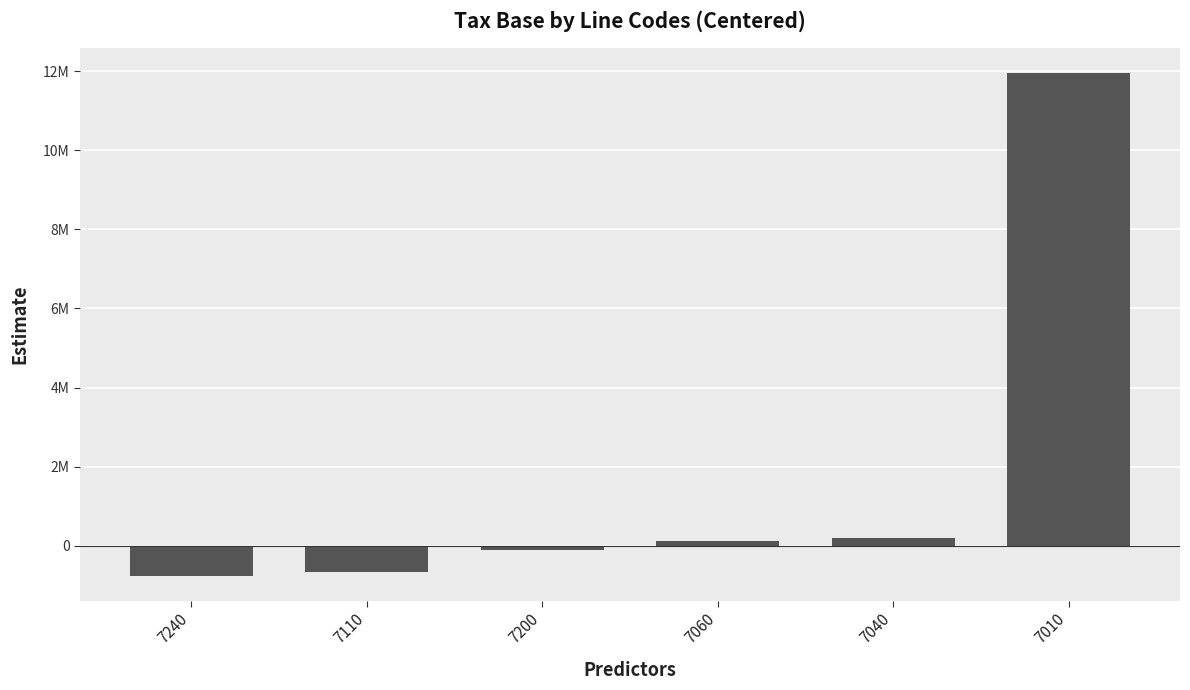

Rank the categories by value from lowest to highest.

7240, 7110, 7200, 7060, 7040, 7010